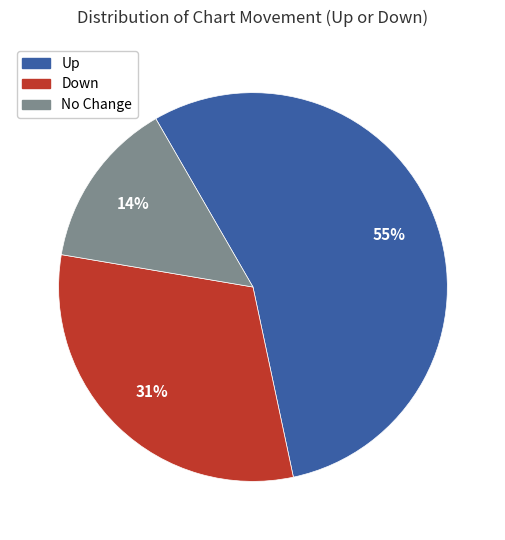

What is the largest slice in the pie chart?

Up